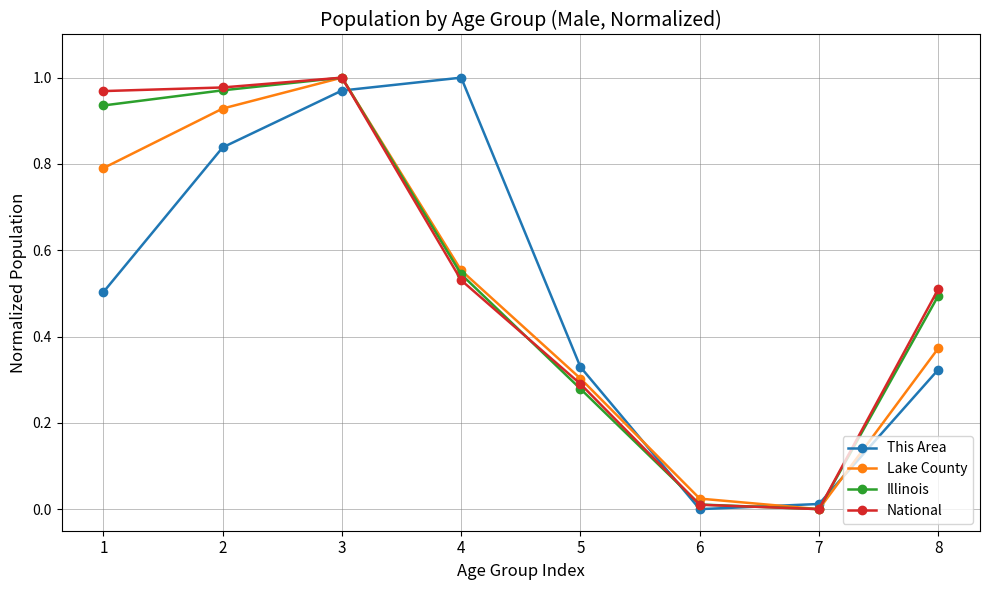

True or false: Lake County has more than 0 points higher than both neighbors.

True